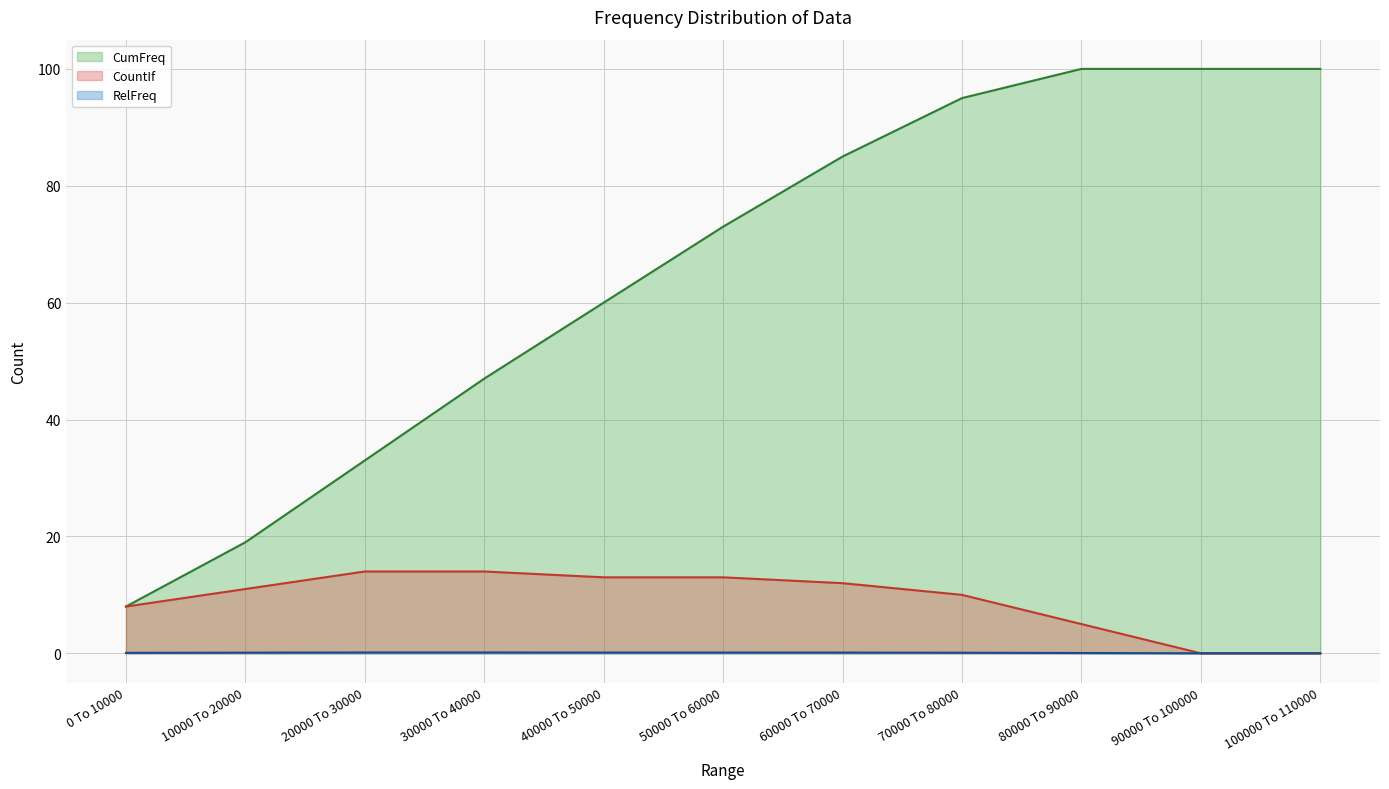

Reading left to right, transcribe all the data shown in this chart.

CumFreq: 0 To 10000=8.0	10000 To 20000=19.0	20000 To 30000=33.0	30000 To 40000=47.0	40000 To 50000=60.0	50000 To 60000=73.0	60000 To 70000=85.0	70000 To 80000=95.0	80000 To 90000=100.0	90000 To 100000=100.0	100000 To 110000=100.0
CountIf: 0 To 10000=8.0	10000 To 20000=11.0	20000 To 30000=14.0	30000 To 40000=14.0	40000 To 50000=13.0	50000 To 60000=13.0	60000 To 70000=12.0	70000 To 80000=10.0	80000 To 90000=5.0	90000 To 100000=0.0	100000 To 110000=0.0
RelFreq: 0 To 10000=0.1	10000 To 20000=0.1	20000 To 30000=0.1	30000 To 40000=0.1	40000 To 50000=0.1	50000 To 60000=0.1	60000 To 70000=0.1	70000 To 80000=0.1	80000 To 90000=0.1	90000 To 100000=0.0	100000 To 110000=0.0